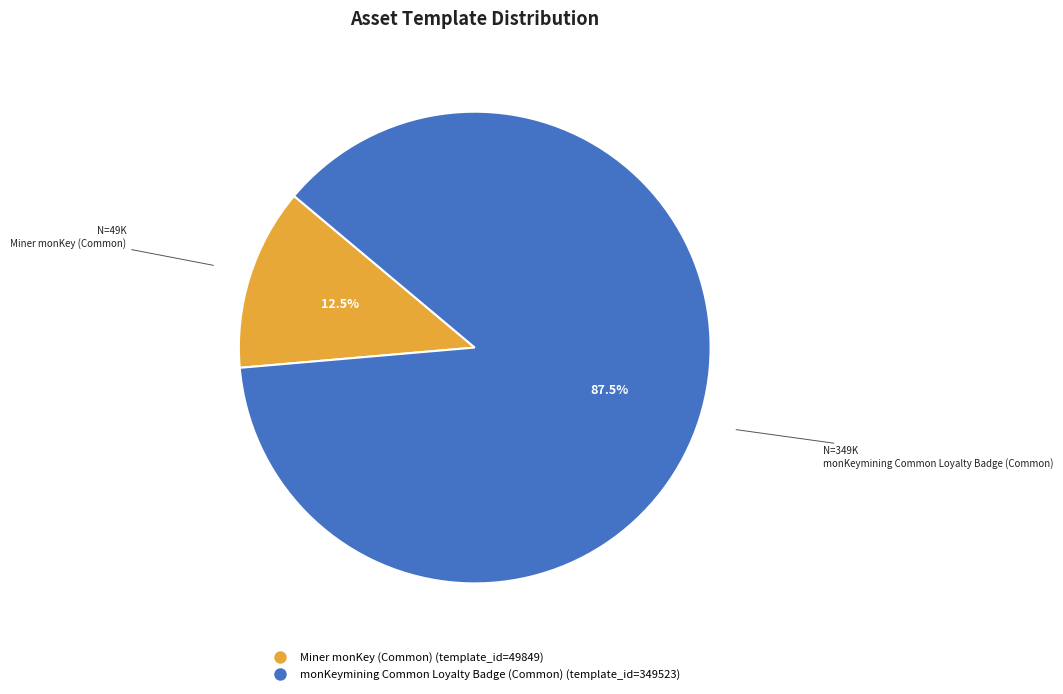

Does any single category account for the majority?

Yes